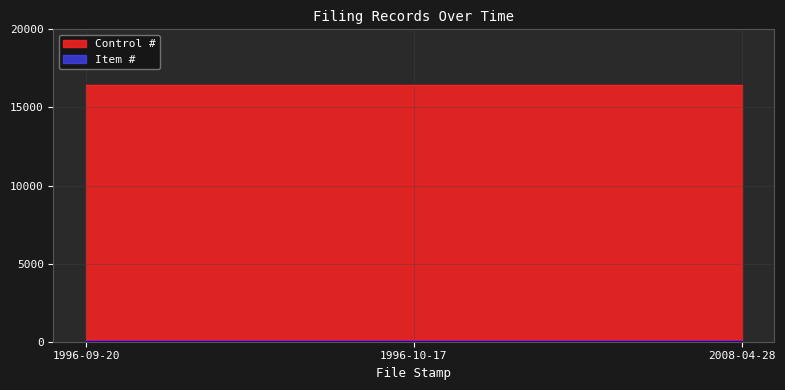

What is the maximum value shown in the chart?

16458